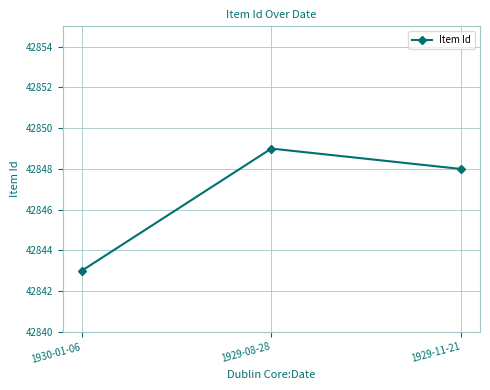

At which label does the data first exceed 42848?

1929-08-28